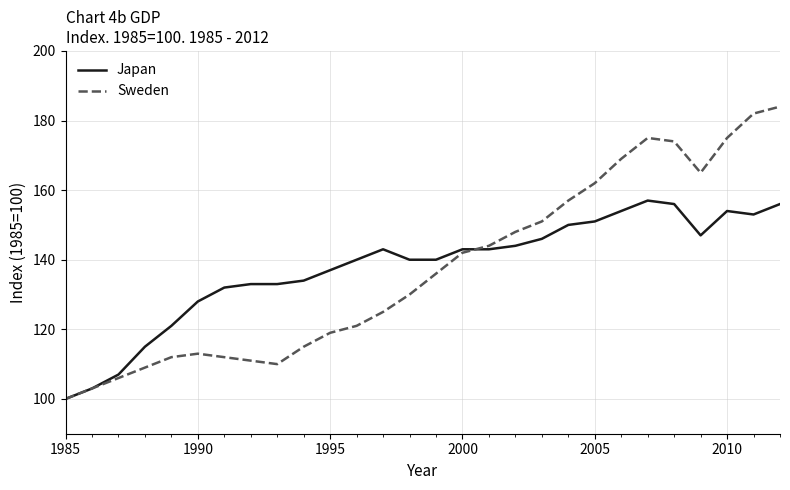

How many series are shown in this chart?

2